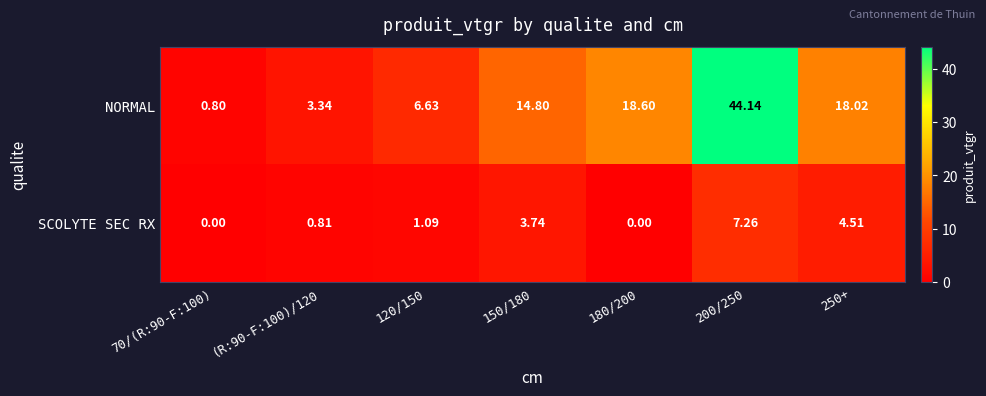

List the series in order of their peak value, highest first.

NORMAL, SCOLYTE SEC RX